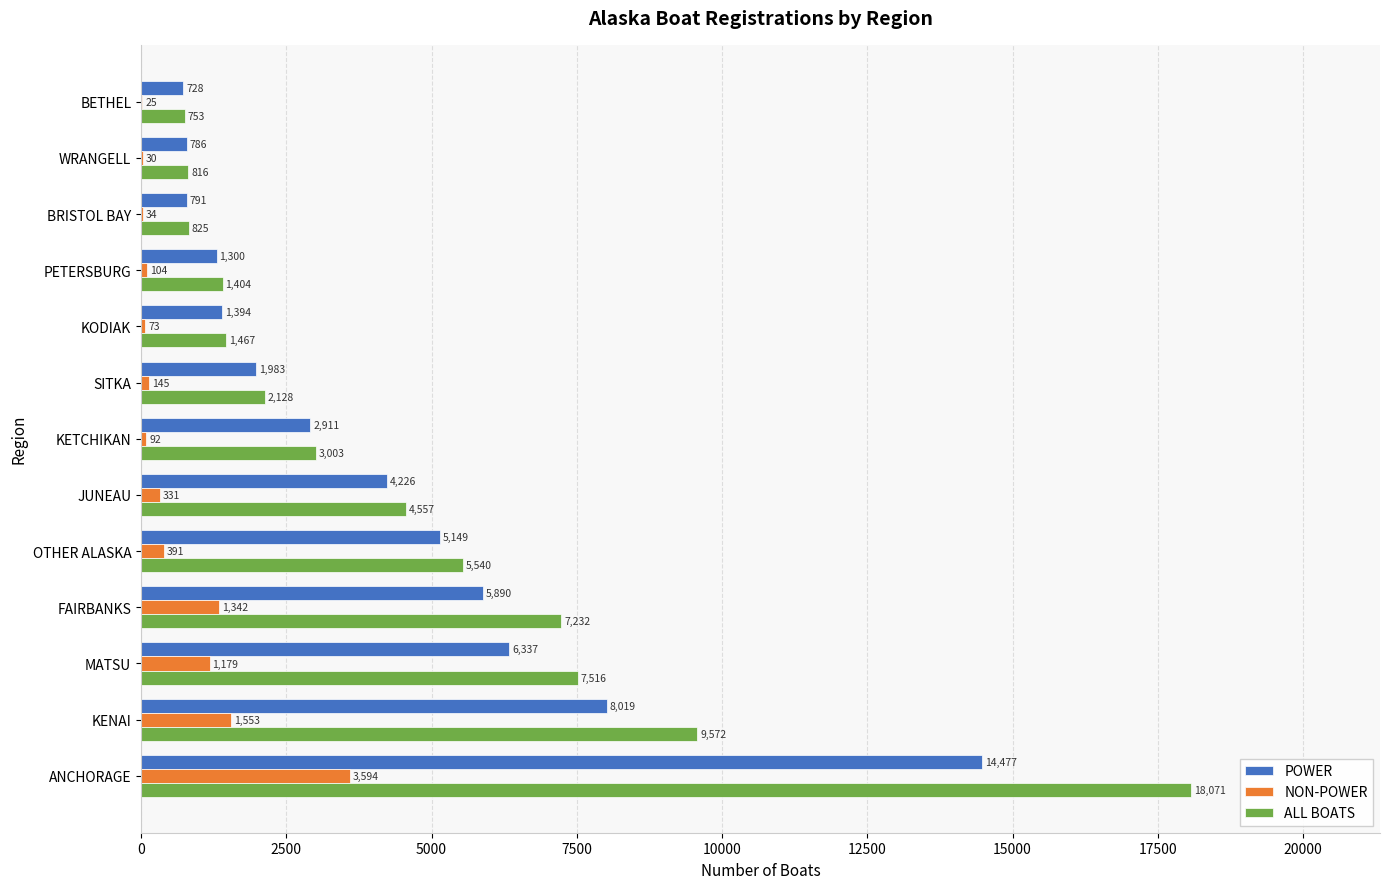

At which label does POWER reach its peak?

ANCHORAGE